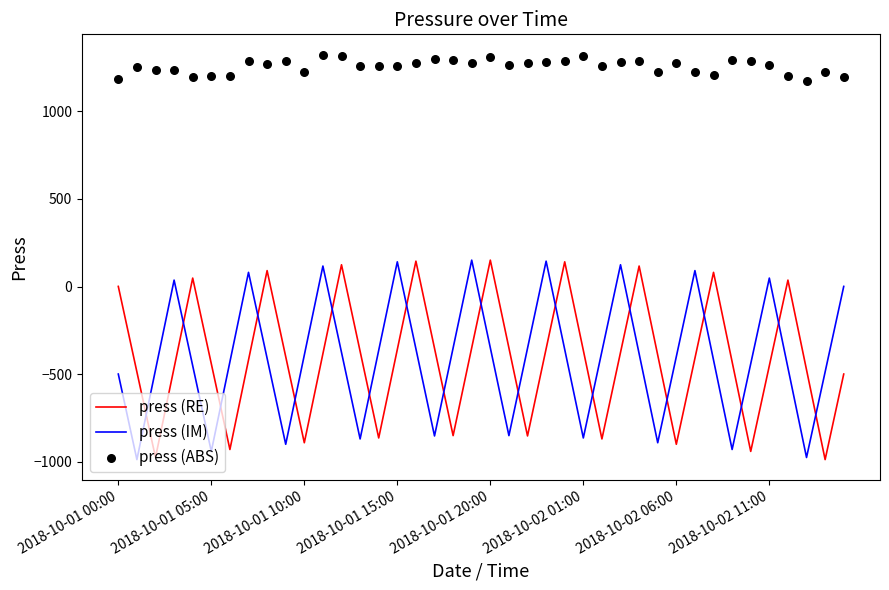

True or false: press (RE) and press (IM) cross at least once.

True